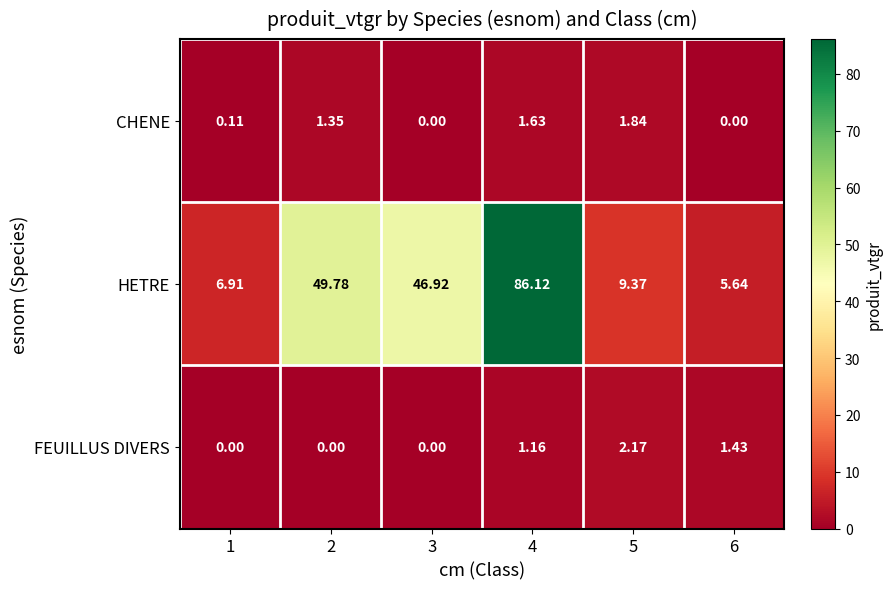

Rank the series by their maximum value, from highest to lowest.

HETRE, FEUILLUS DIVERS, CHENE